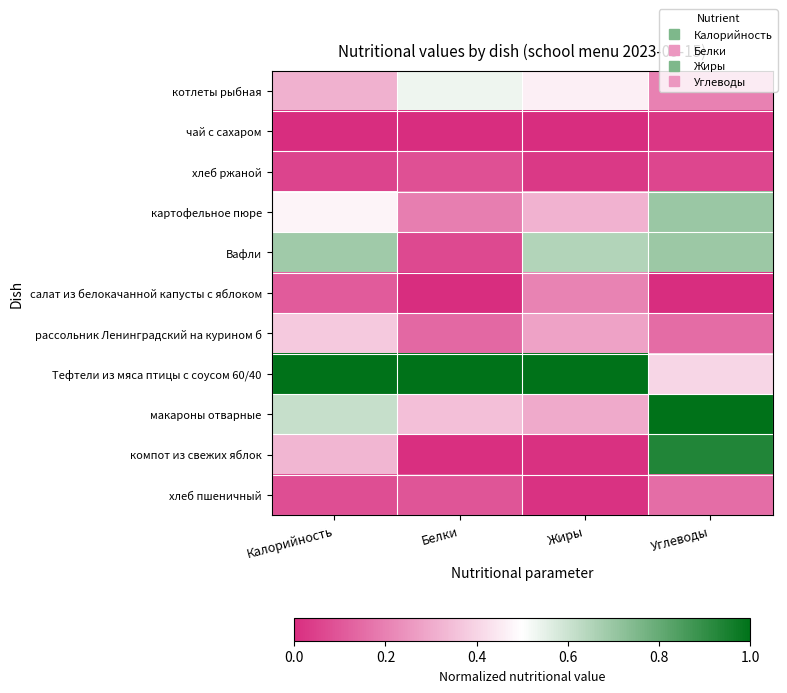

How many series are shown in this chart?

11